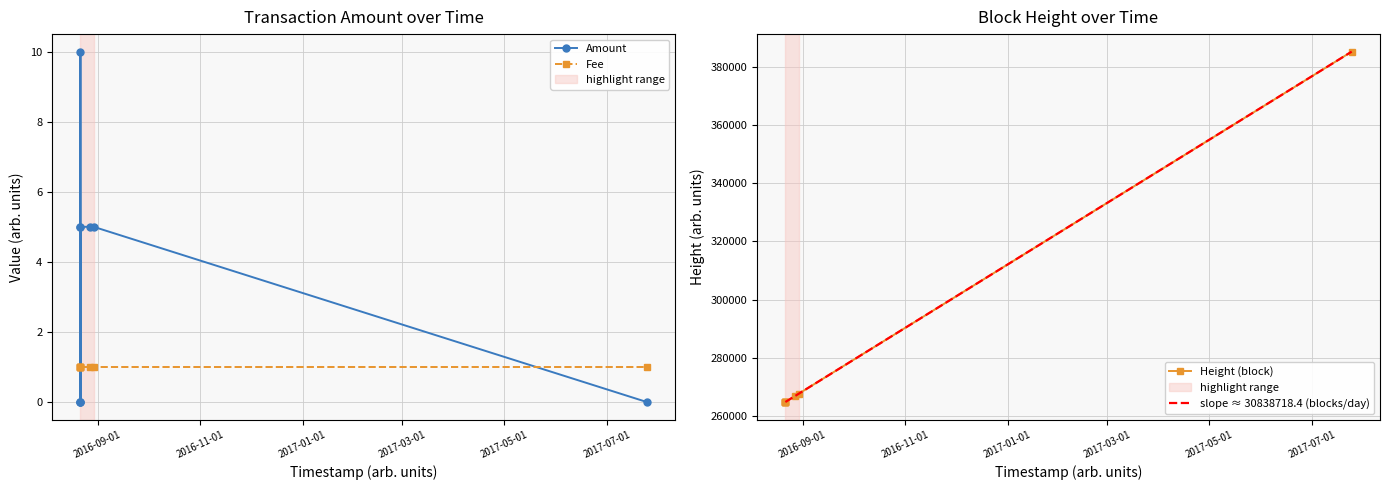

What are all the series names shown in the legend?

Amount, Fee, Height (block), slope ≈ 30838718.4 (blocks/day)